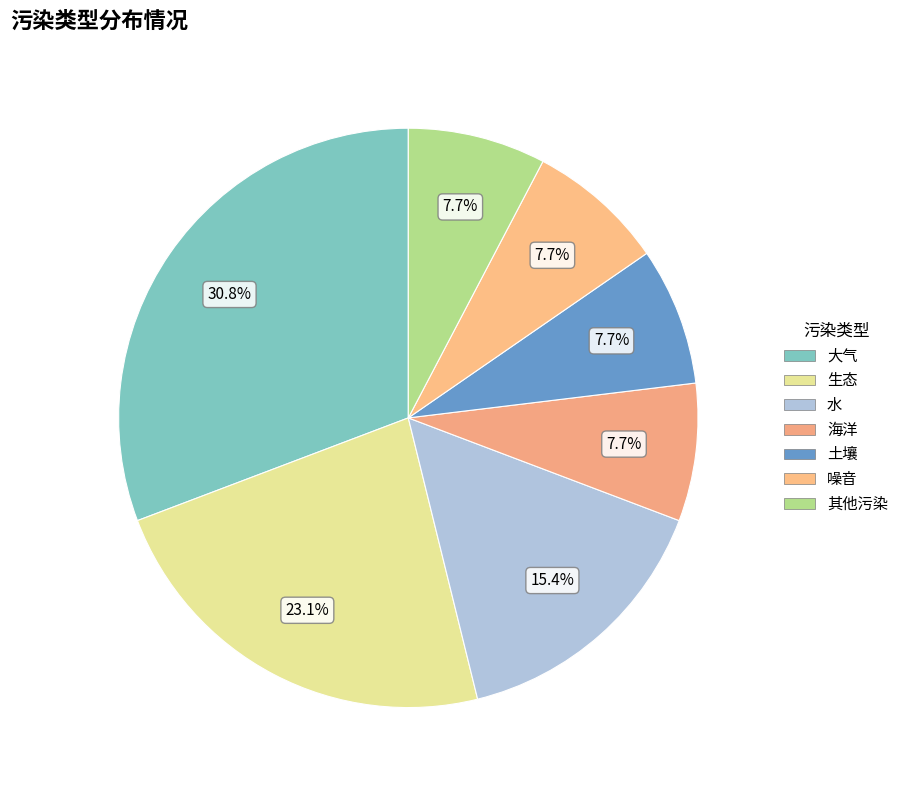

To the nearest percent, what percentage of the pie is 生态?

23%